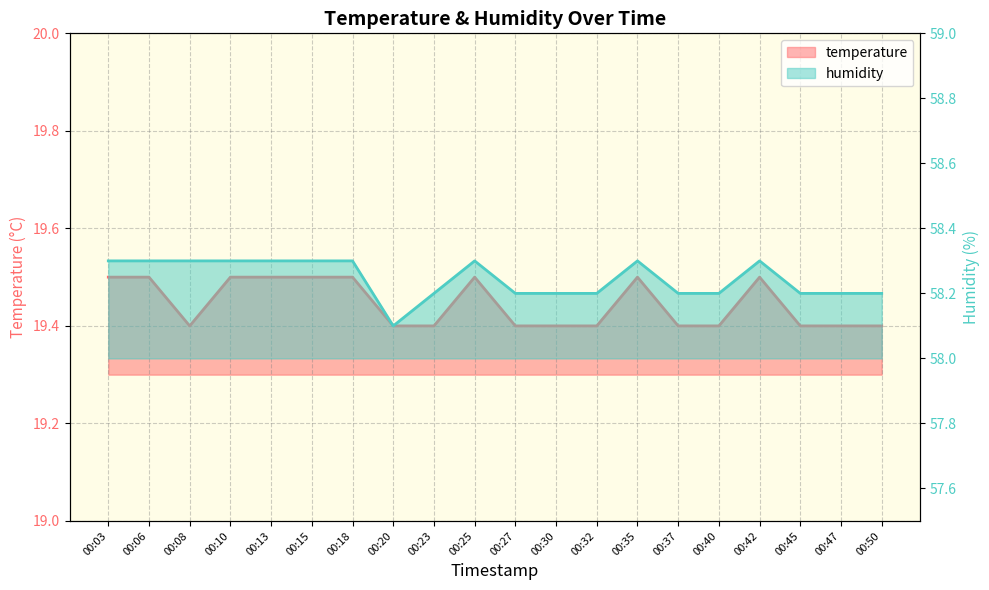

True or false: temperature and humidity intersect in this chart.

False